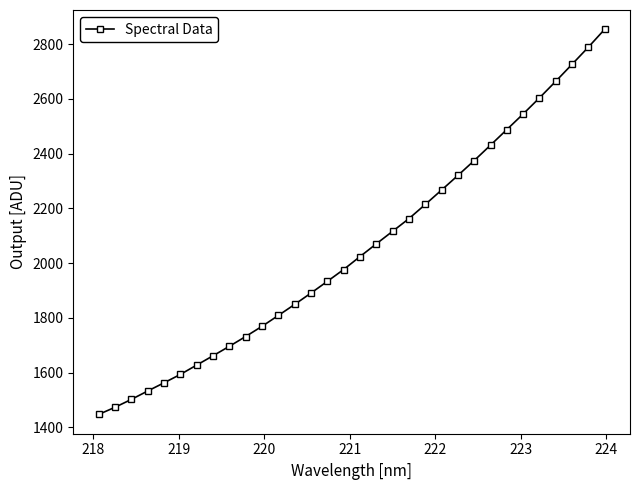

What is the difference between the maximum and minimum values?

1406.4